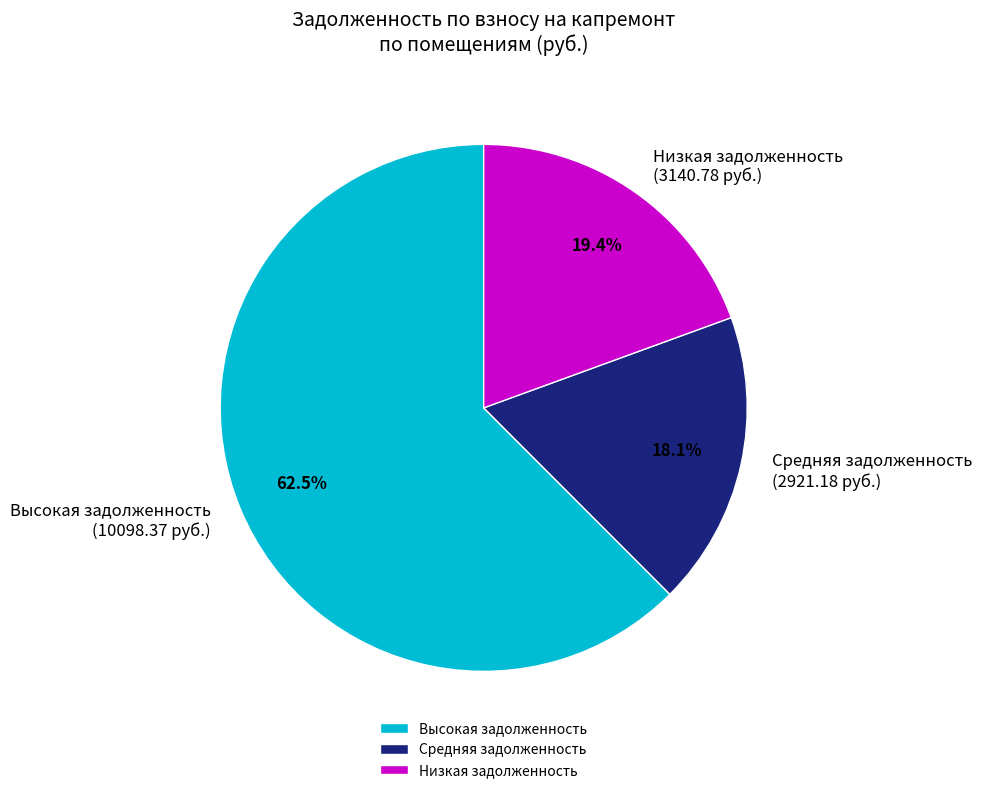

Combined, what portion of the pie is Высокая задолженность and Средняя задолженность?

80.6%